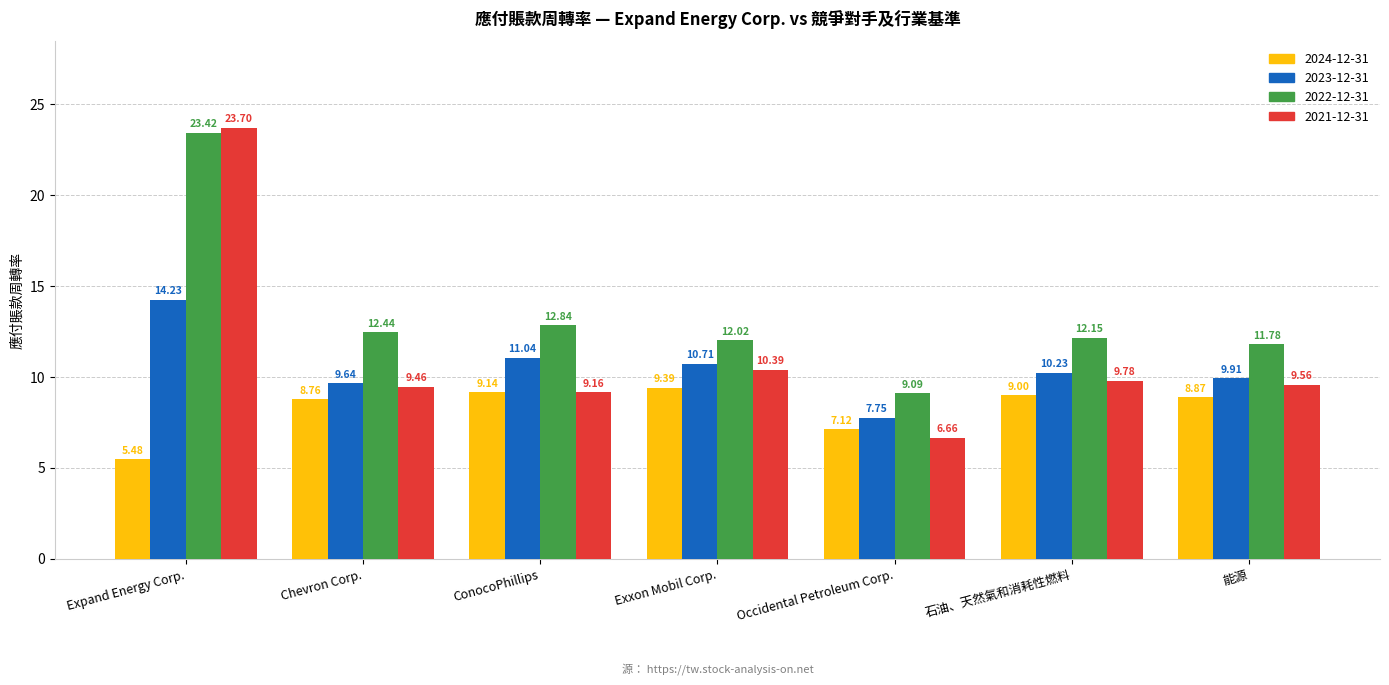

What is the average value of the 2021-12-31 series?

11.2